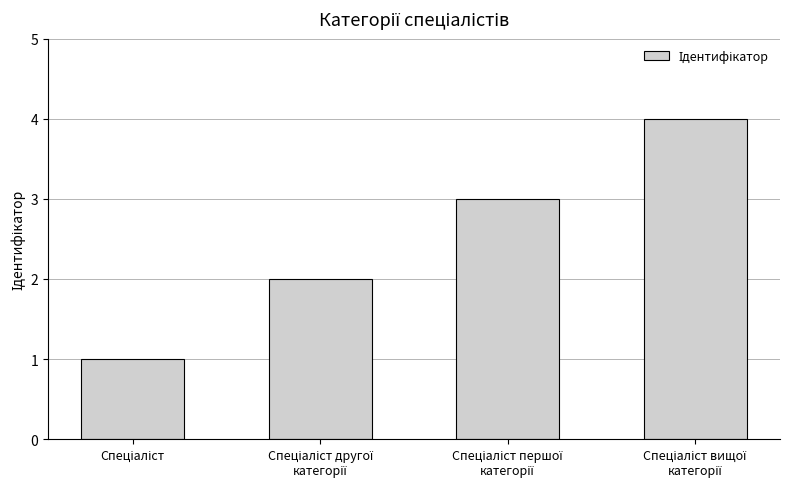

What is the sum of all values?

10